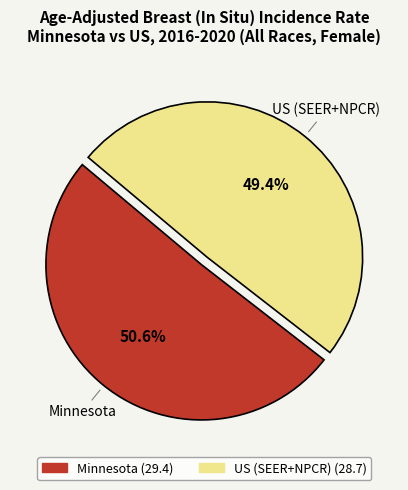

What is the ratio of the value at US (SEER+NPCR) to the value at Minnesota?

1.0